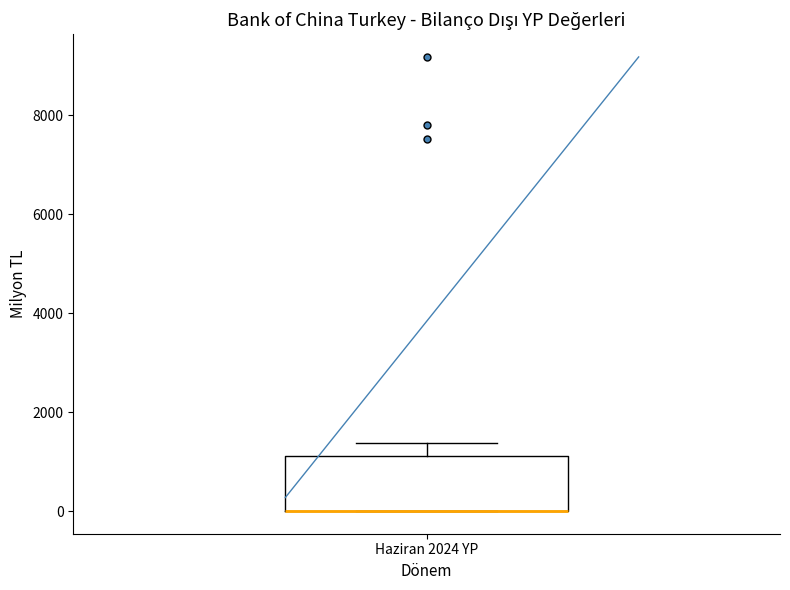

Transcribe this box plot: give where the median line is, the range the box spans, and where the two whiskers end, as read against the y-axis. The values are not printed on the chart, so give them approximately, as read against the axis.

median 0 (drawn on the box's lower edge), box 0 to 1200, whiskers 0 to 1400